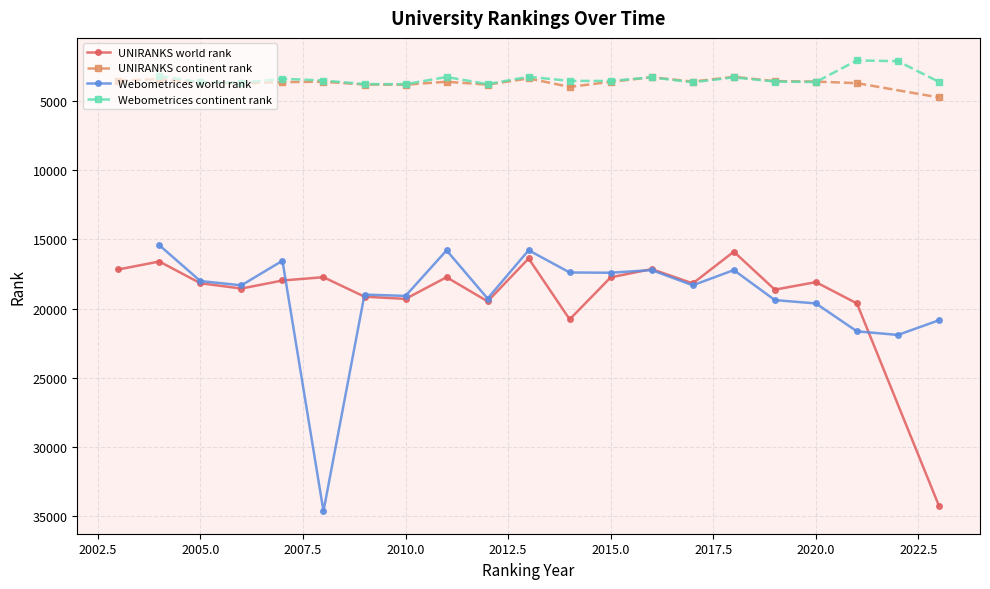

Is this an area chart (filled region under the line)?

No